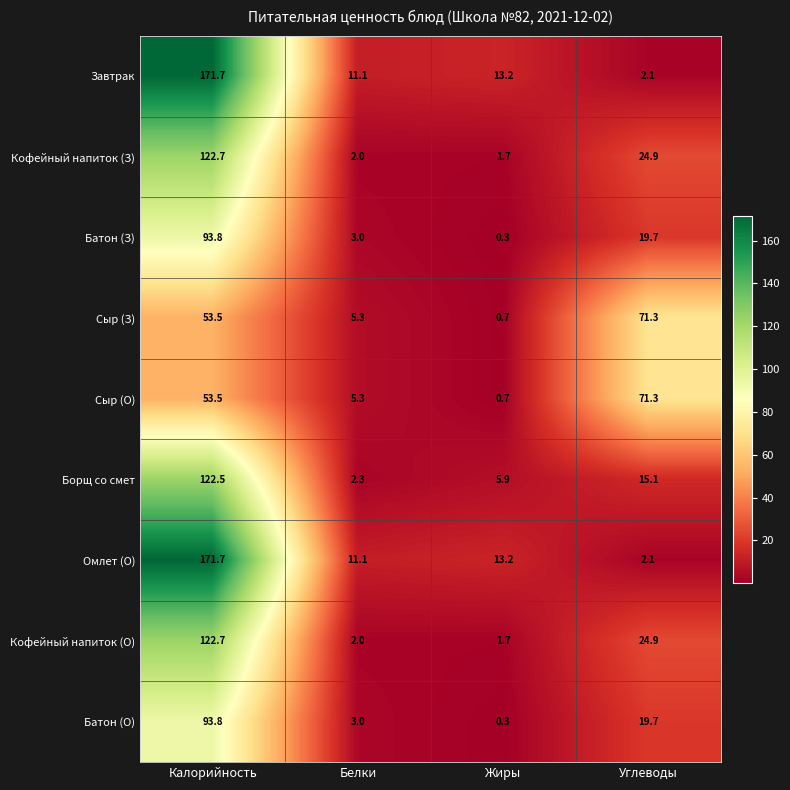

At which label does Сыр (О) first exceed 53?

Калорийность